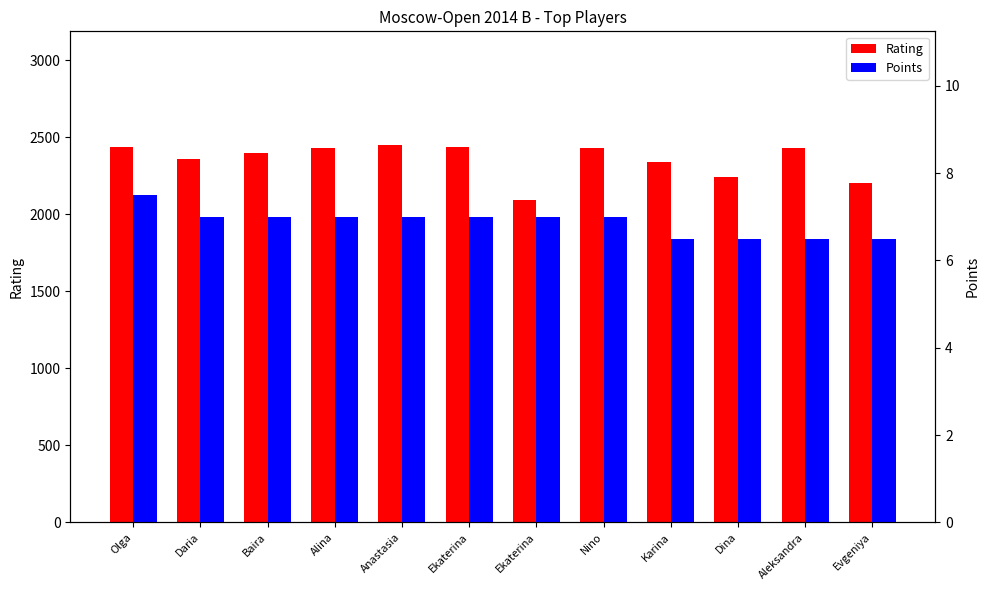

What is the difference between the second highest and minimum values in the Rating series?

344.0